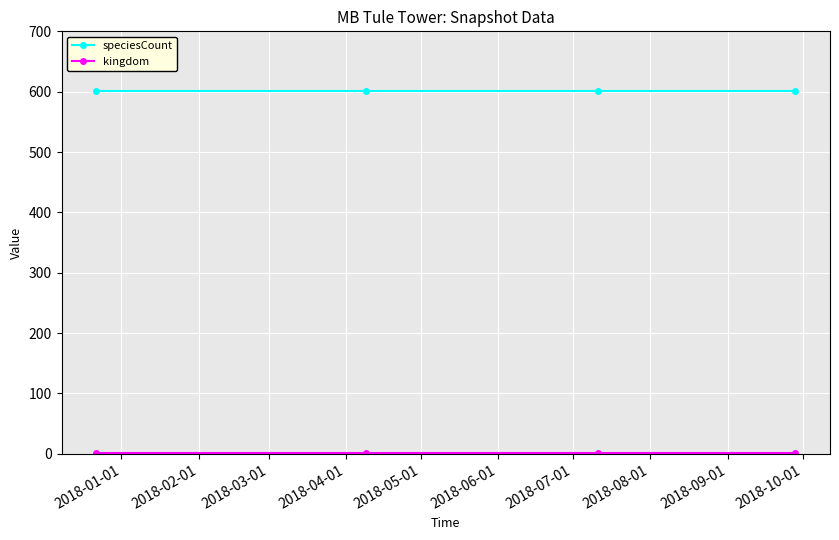

True or false: speciesCount has more than 2 points higher than both neighbors.

False